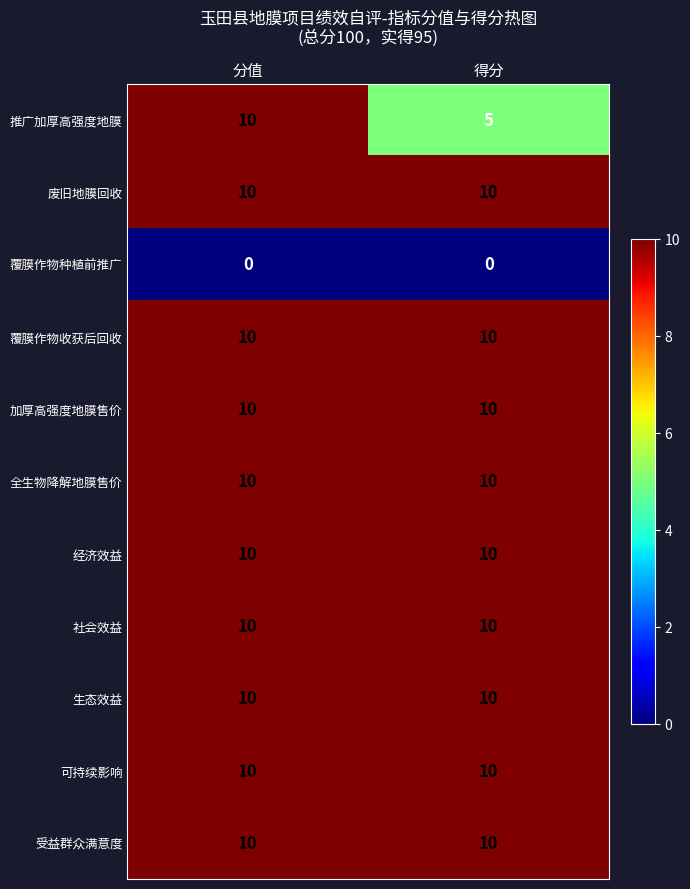

What is the maximum value shown in the chart?

10